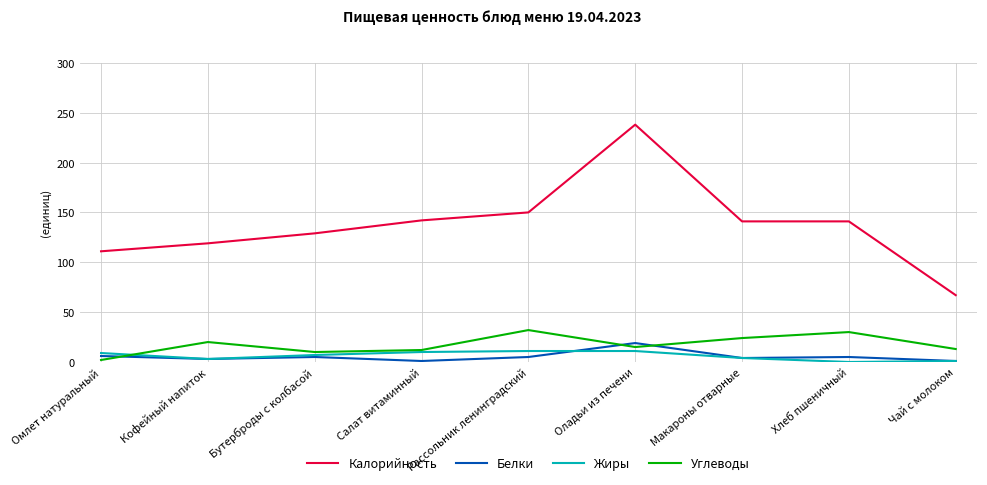

The value of Калорийность at Рассольник ленинградский is 56. True or false?

False